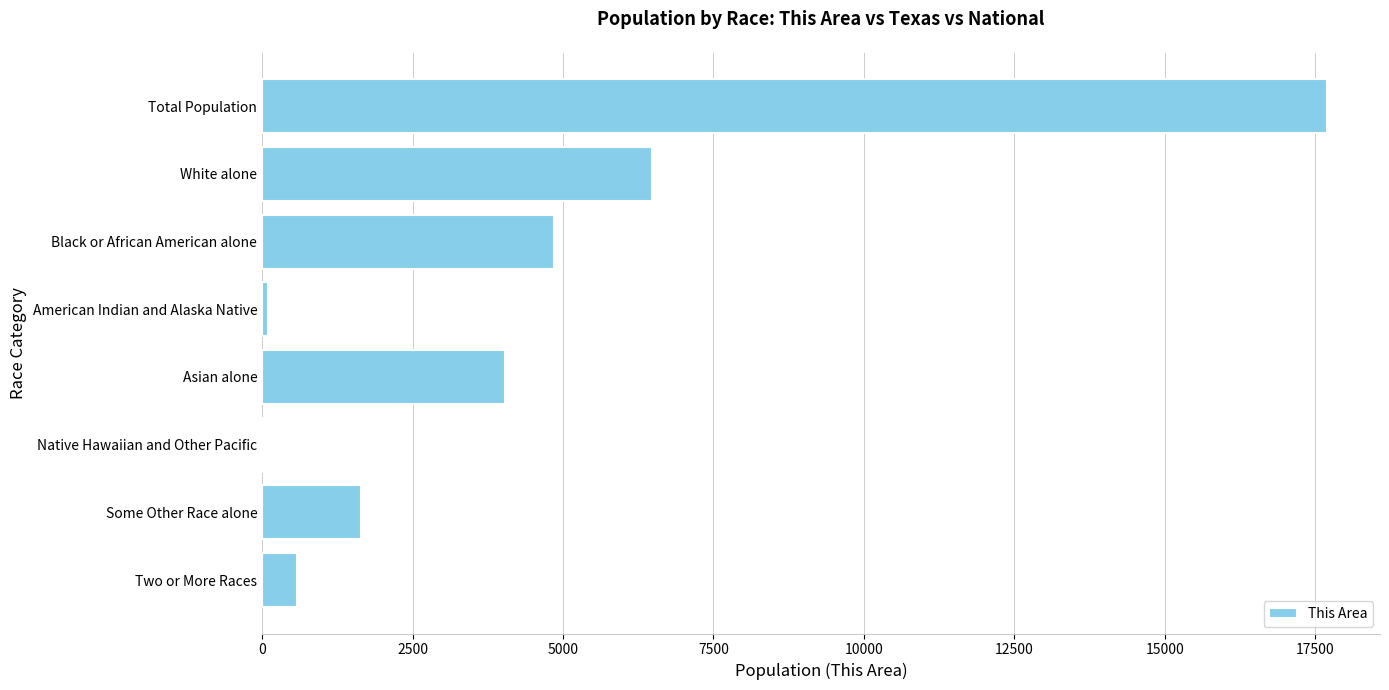

Count the number of data series in this chart.

1